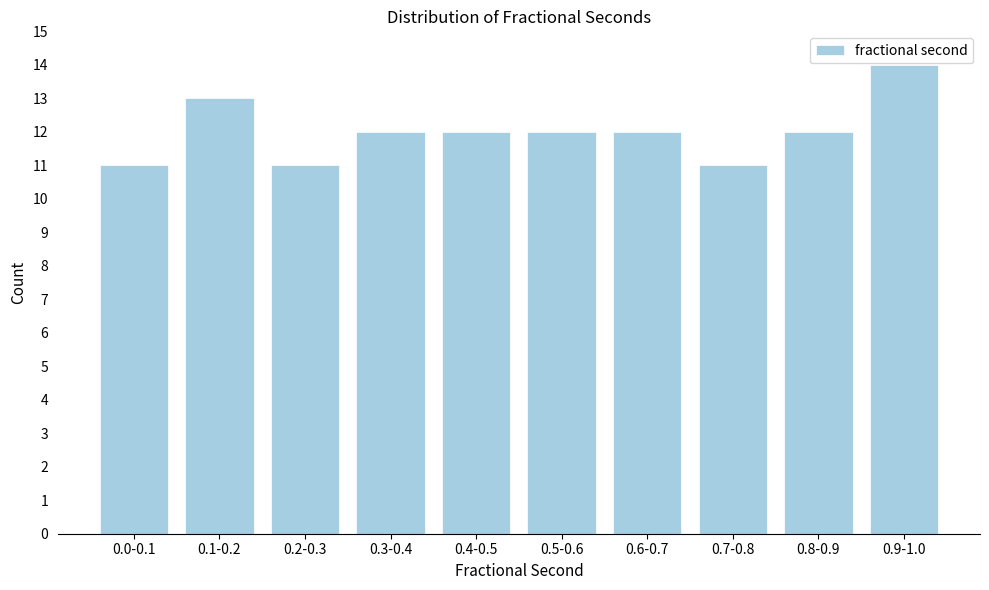

Reading left to right, what are all the values shown in this chart?

0.0-0.1=11	0.1-0.2=13	0.2-0.3=11	0.3-0.4=12	0.4-0.5=12	0.5-0.6=12	0.6-0.7=12	0.7-0.8=11	0.8-0.9=12	0.9-1.0=14